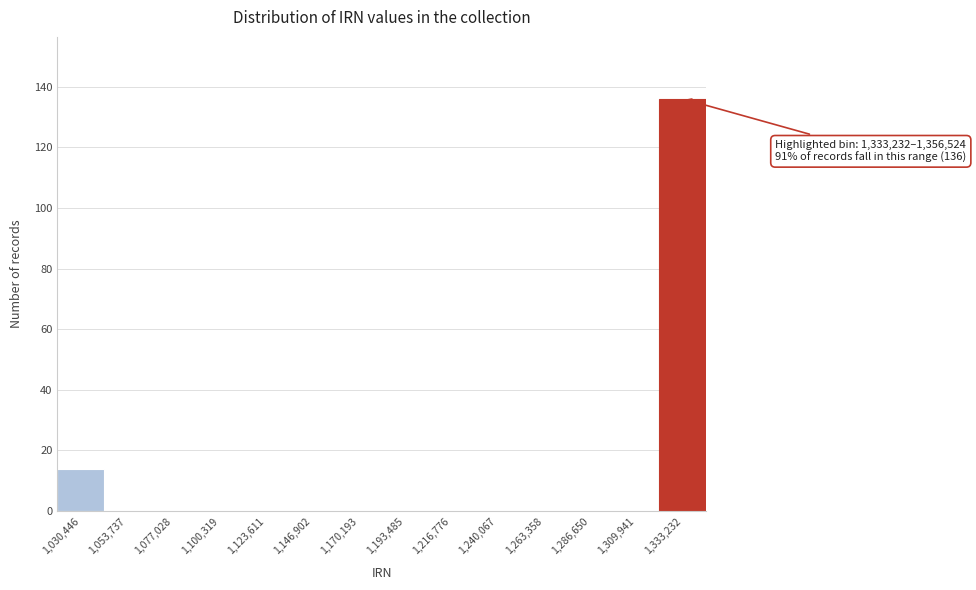

Reading right to left, what are all the values shown in this chart?

1,333,232=136	1,309,941=0	1,286,650=0	1,263,358=0	1,240,067=0	1,216,776=0	1,193,485=0	1,170,193=0	1,146,902=0	1,123,611=0	1,100,319=0	1,077,028=0	1,053,737=0	1,030,446=14